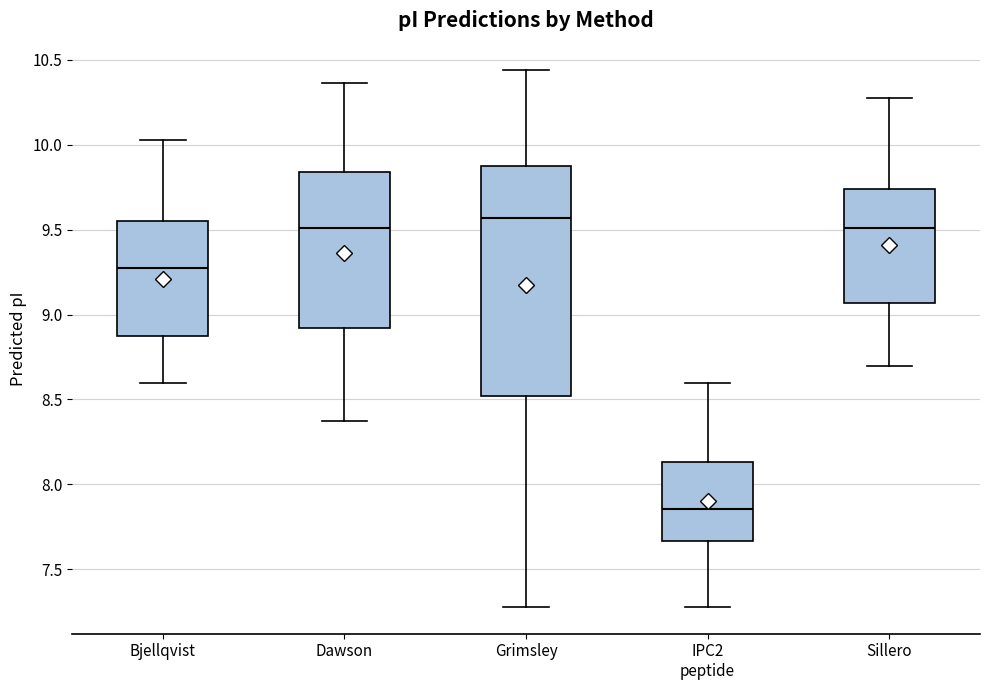

Comparing the boxes themselves (not the whiskers), which one is the tallest?

Grimsley